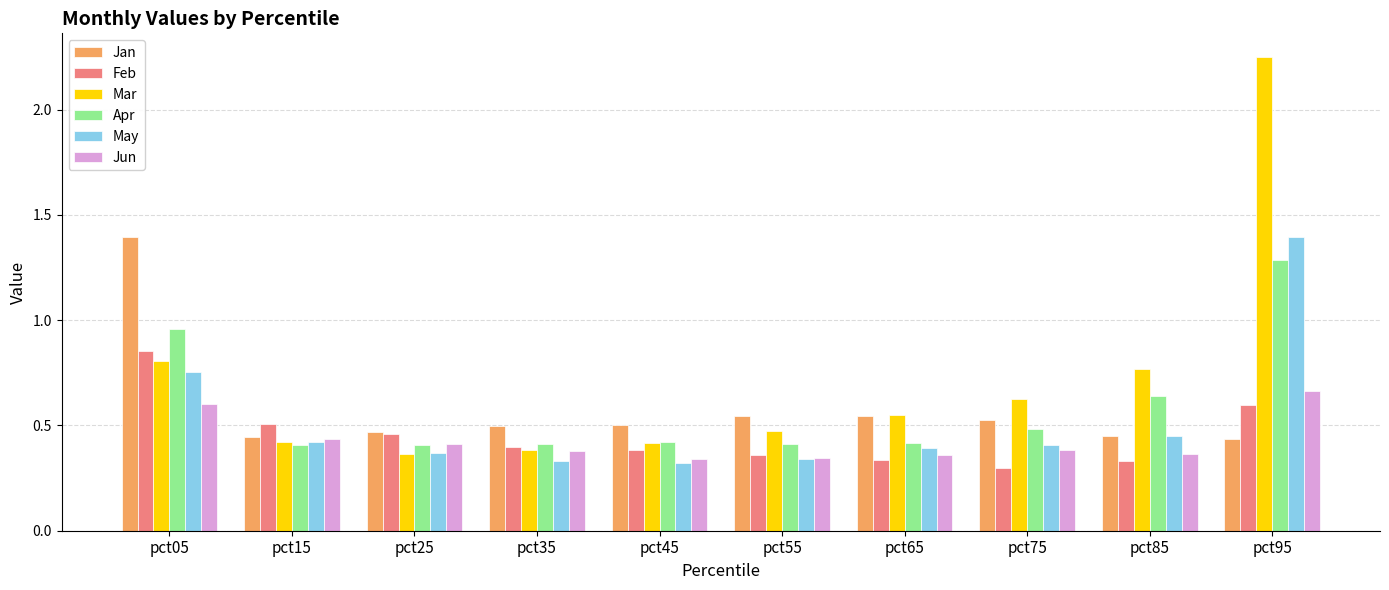

True or false: Jun has a value of 0.3 at pct45.

True